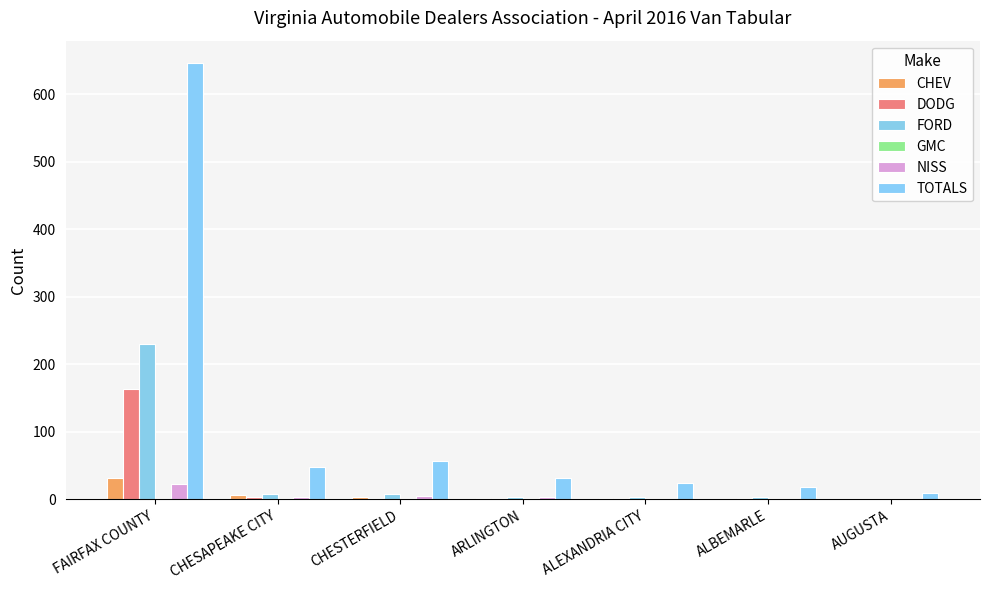

What is the label of the 4th bar from the right?

ARLINGTON